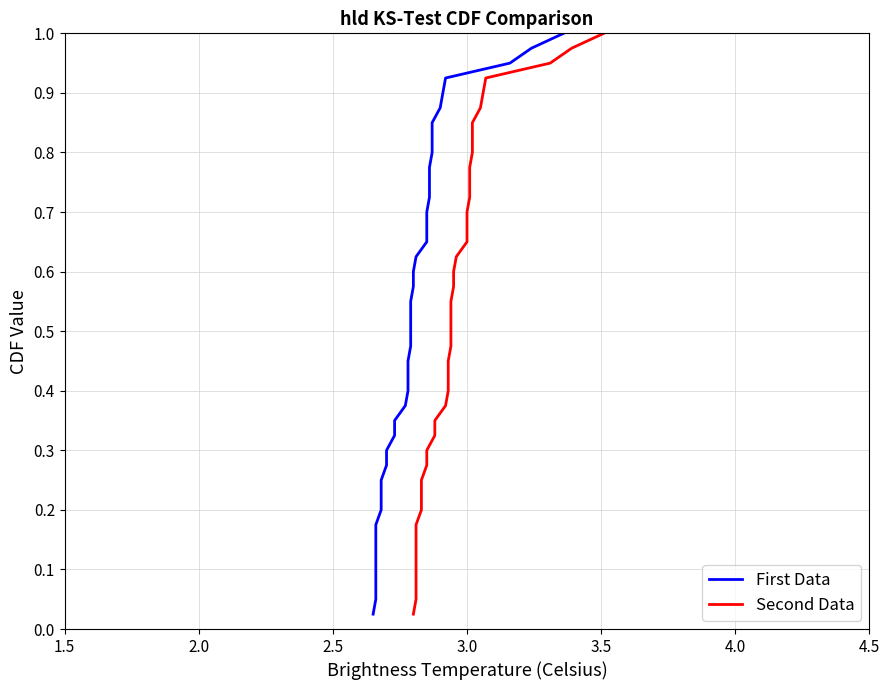

True or false: First Data and Second Data intersect in this chart.

False